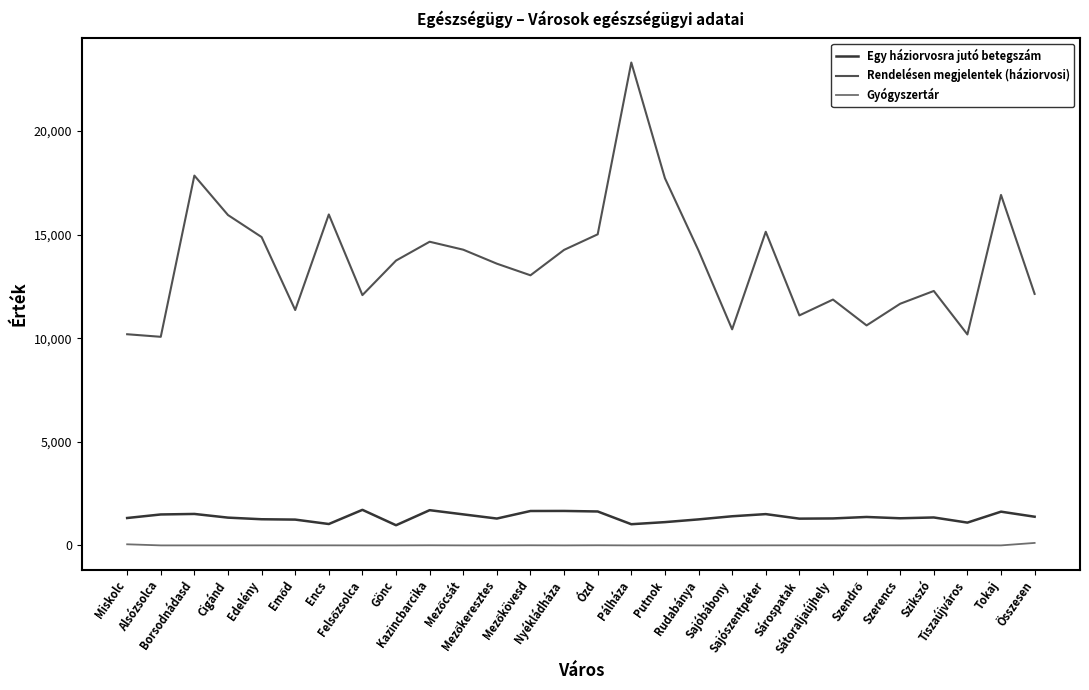

Which series has the widest spread of values?

Rendelésen megjelentek (háziorvosi)